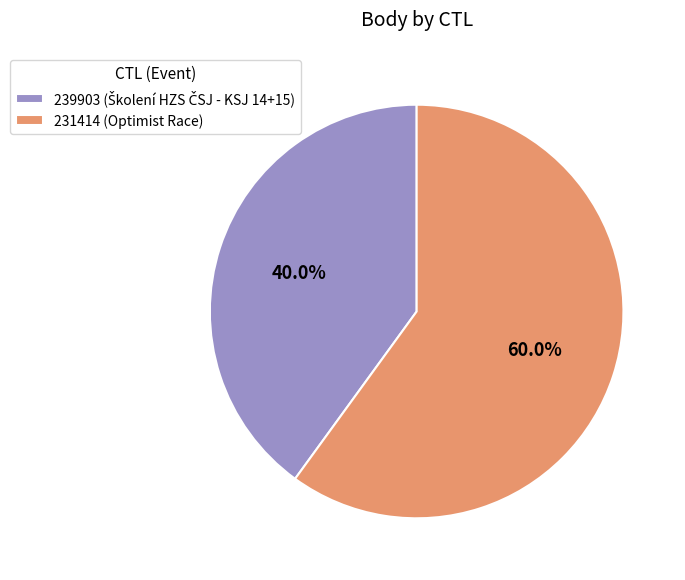

What is the total percentage of 239903 and 231414?

100.0%